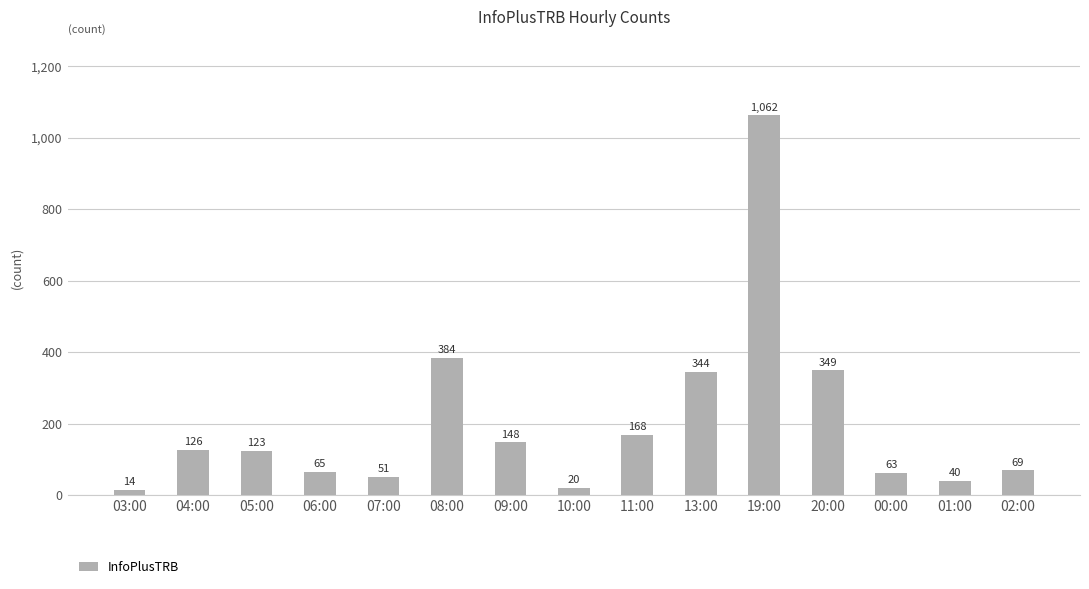

How many values are below 123?

7